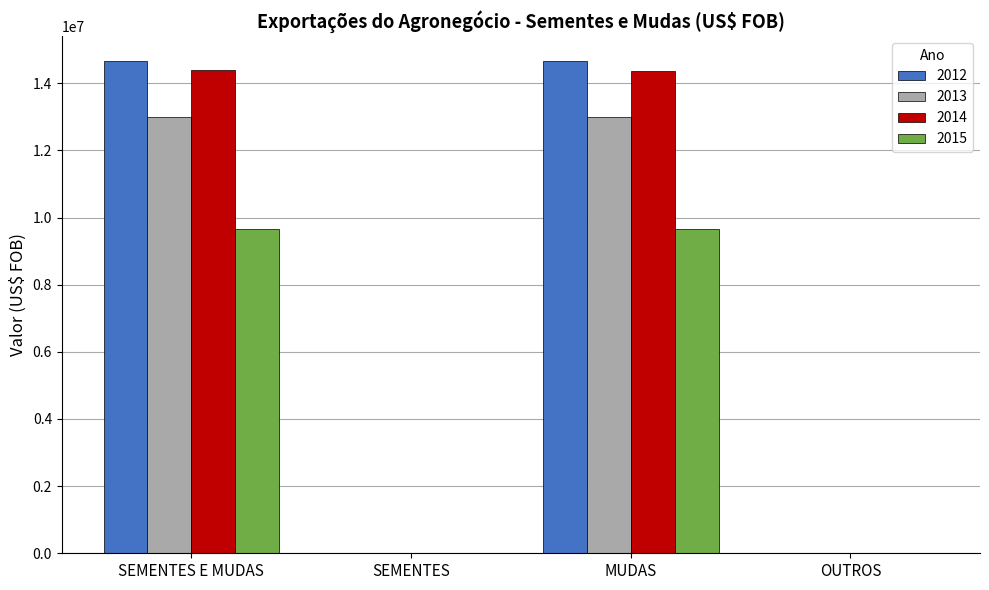

The 2014 series shows 0 at OUTROS. True or false?

True